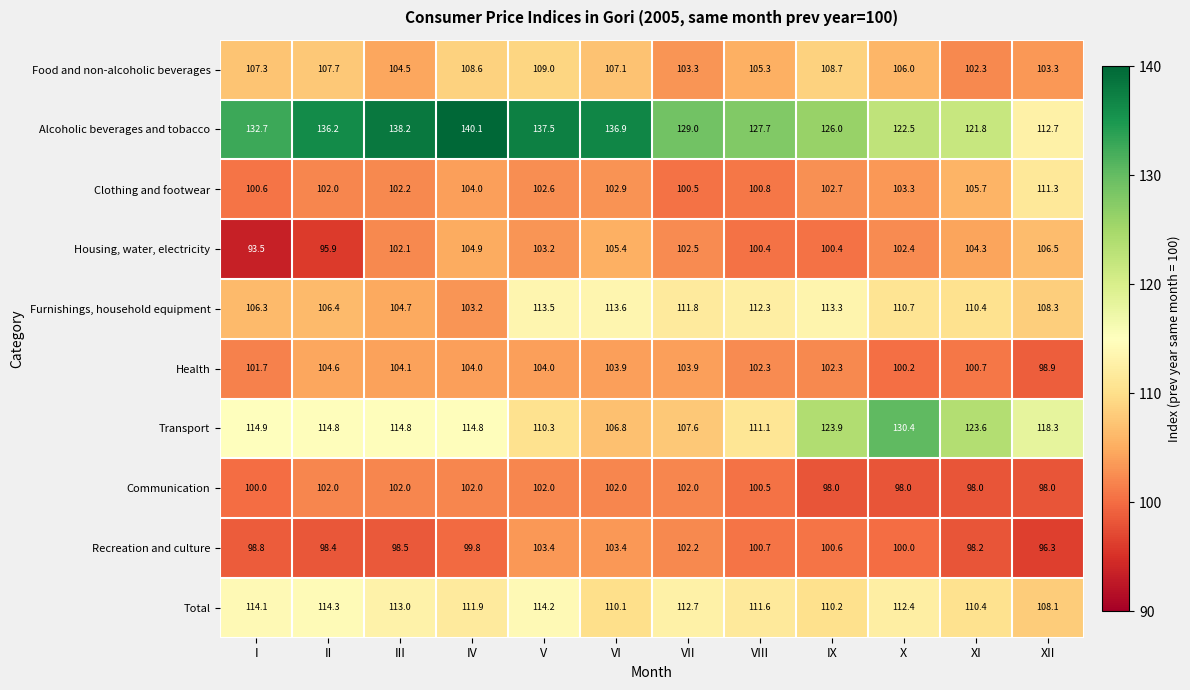

What is the minimum value shown in the chart?

93.5